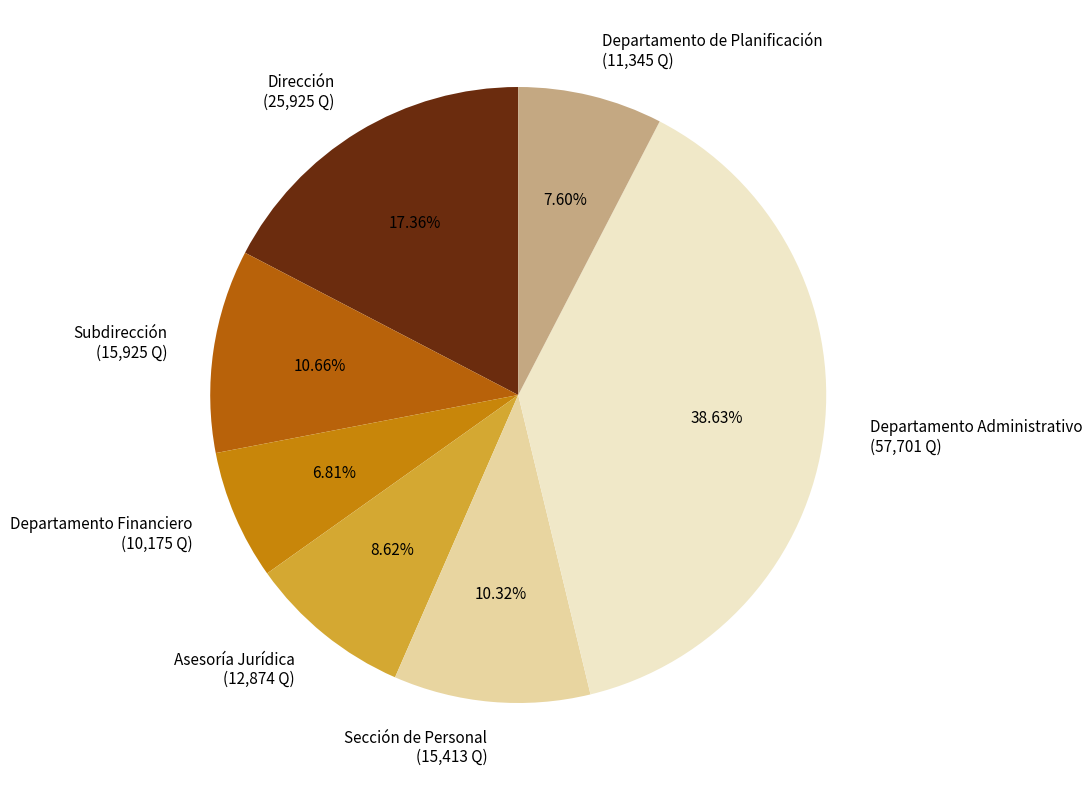

Which category has the biggest portion of the pie?

Departamento Administrativo